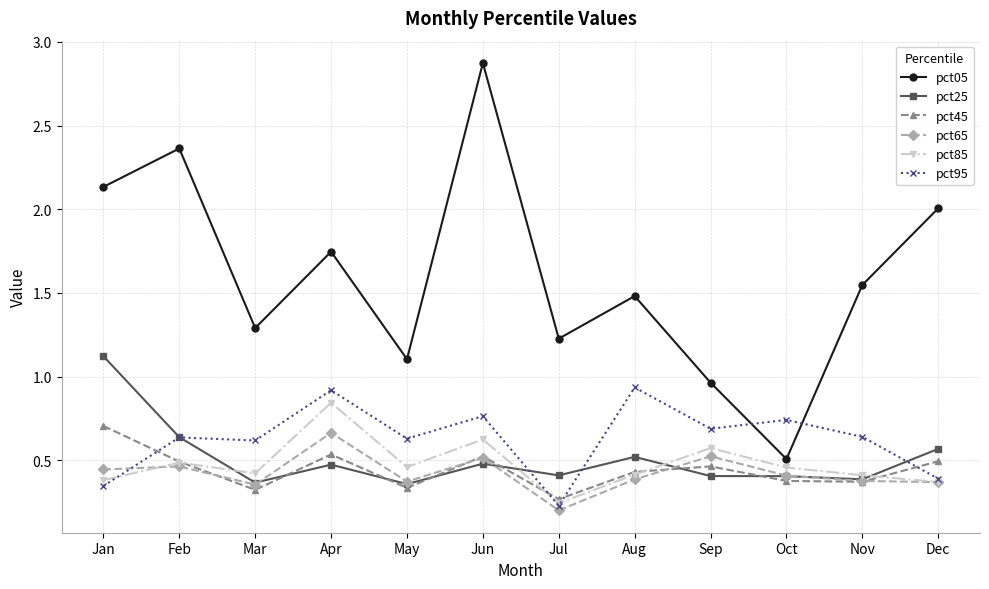

Is the value of pct65 at Feb greater than the value of pct85 at Dec?

Yes